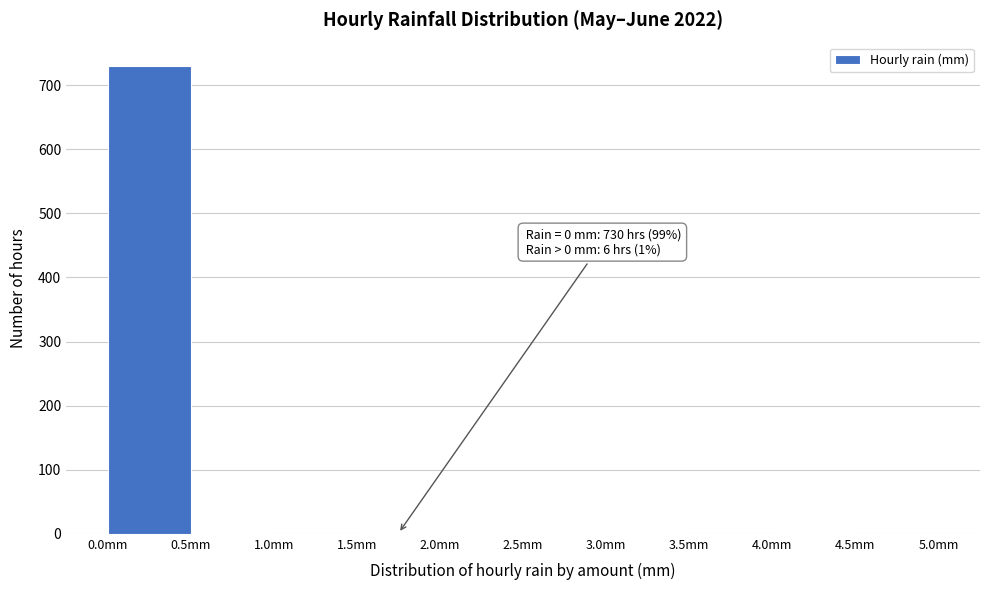

Over which range of the x-axis is the bar tallest?

0.0 to 0.5